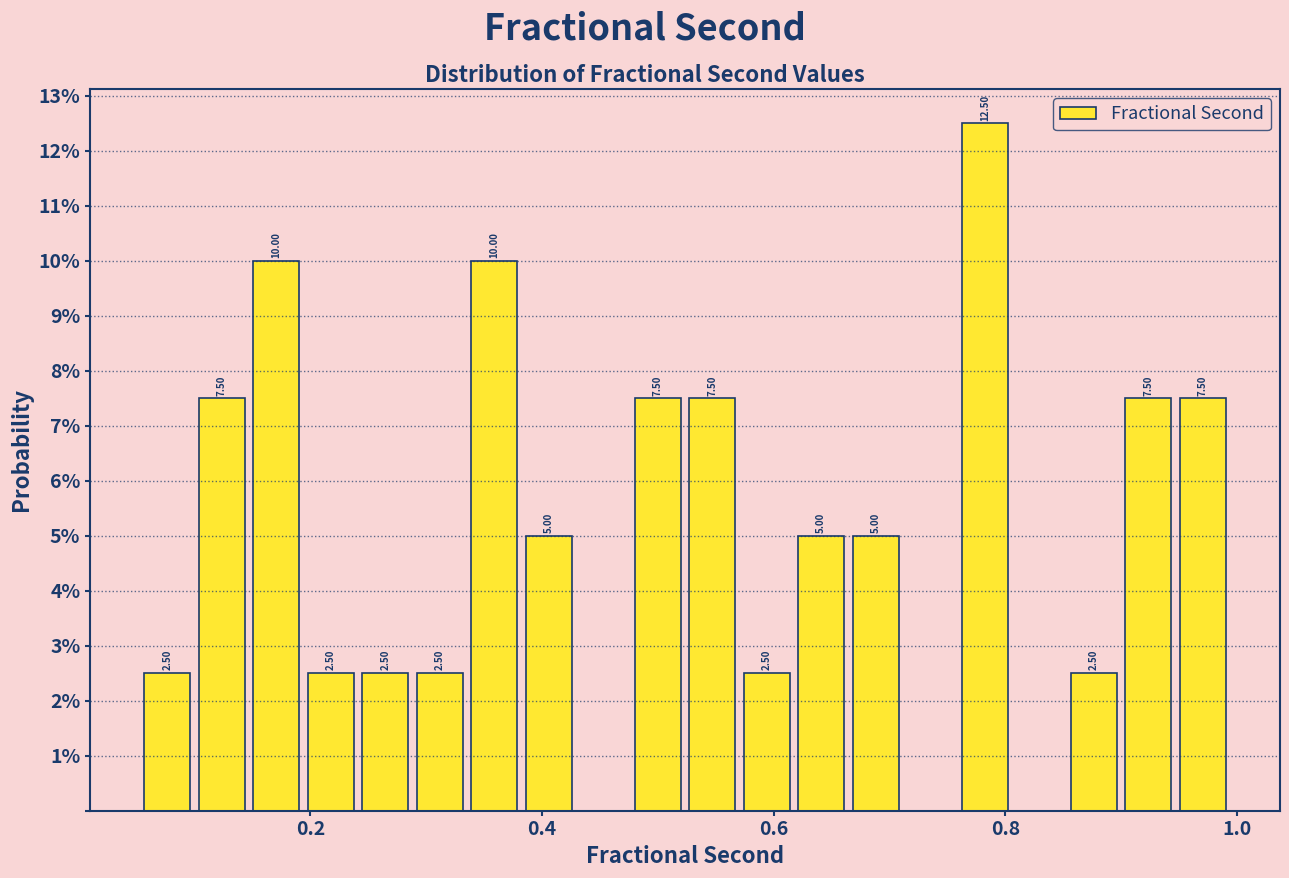

Around what value on the x-axis is the tallest bar? Give the approximate position of its centre, as read against the axis.

0.78